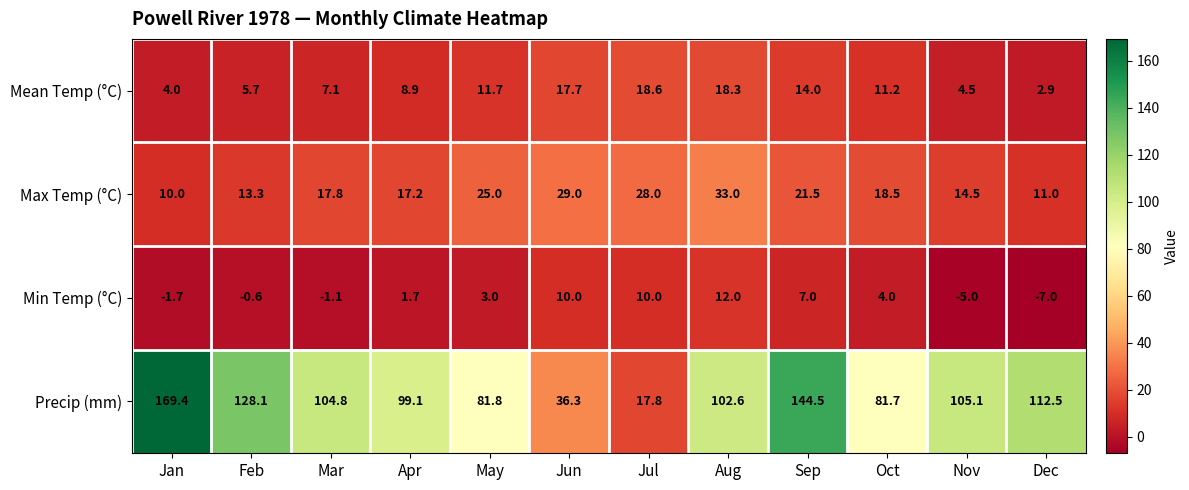

At how many categories does at least one series exceed 142?

2